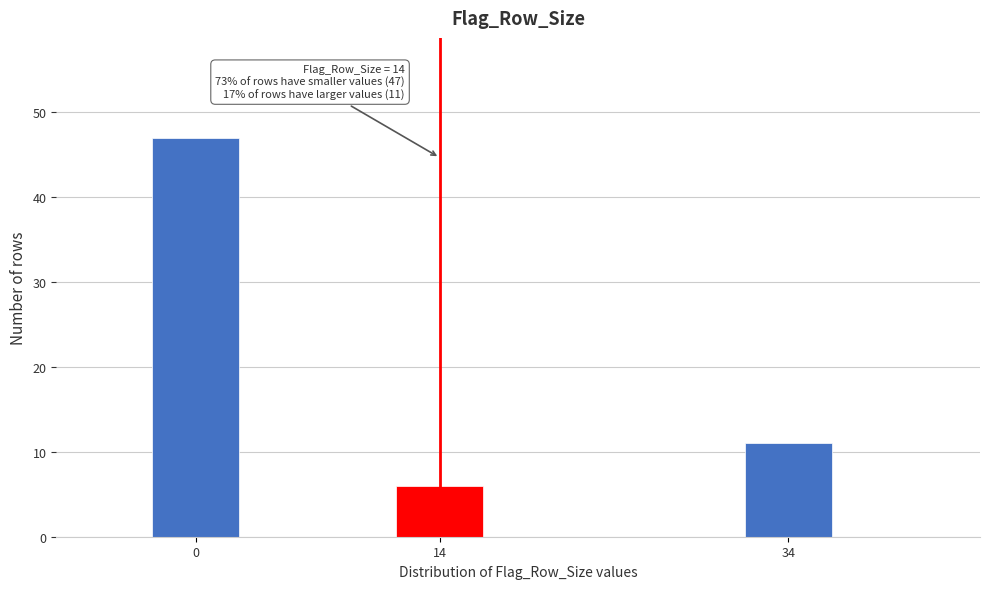

Reading left to right, extract all data points from this chart.

47	6	11